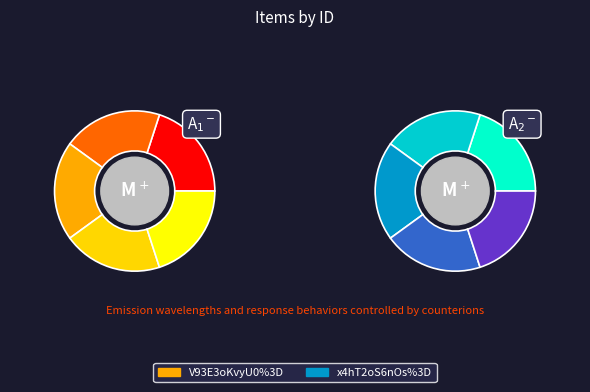

Is V93E3oKvyU0%3D the majority of the pie?

No